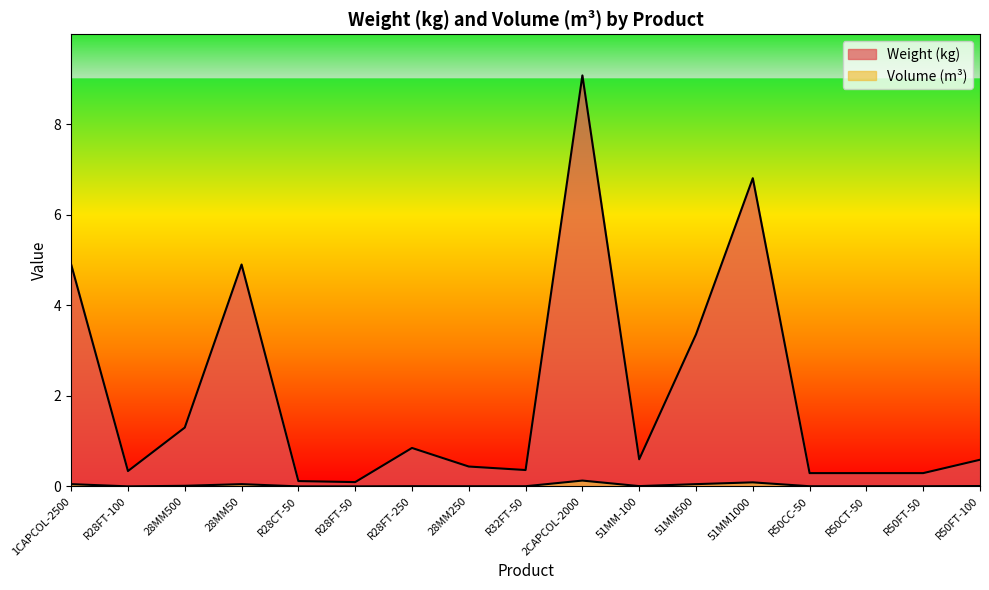

What is the sum of all Weight (kg) values?

34.6